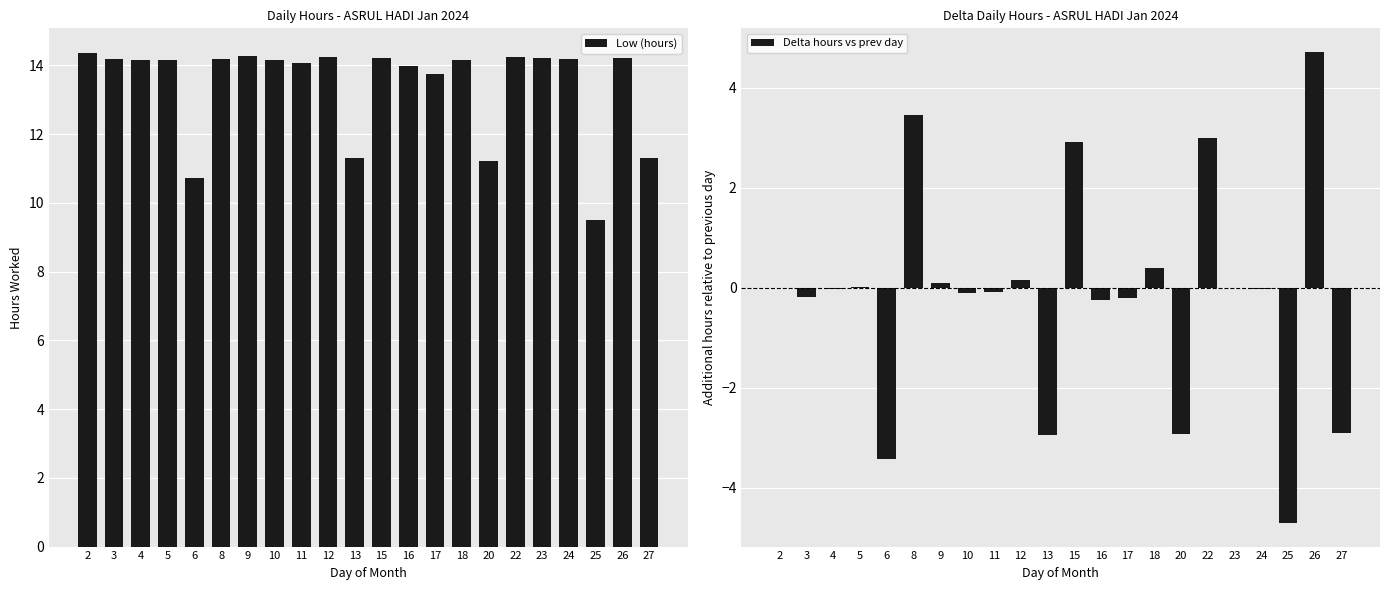

At how many categories does at least one series exceed 10?

21